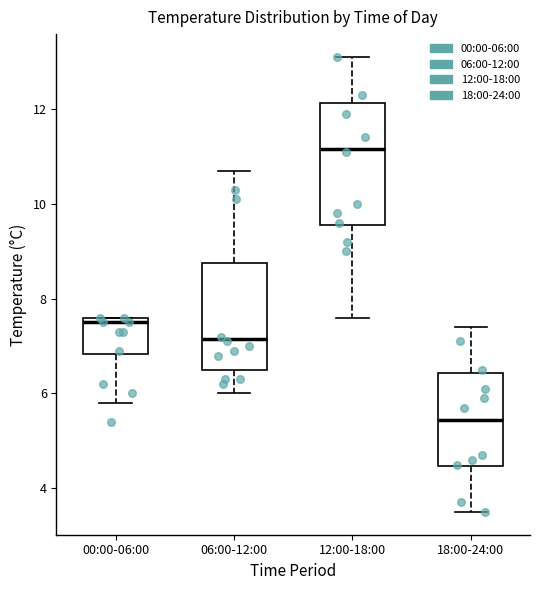

Comparing the boxes themselves (not the whiskers), which one is the tallest?

12:00-18:00